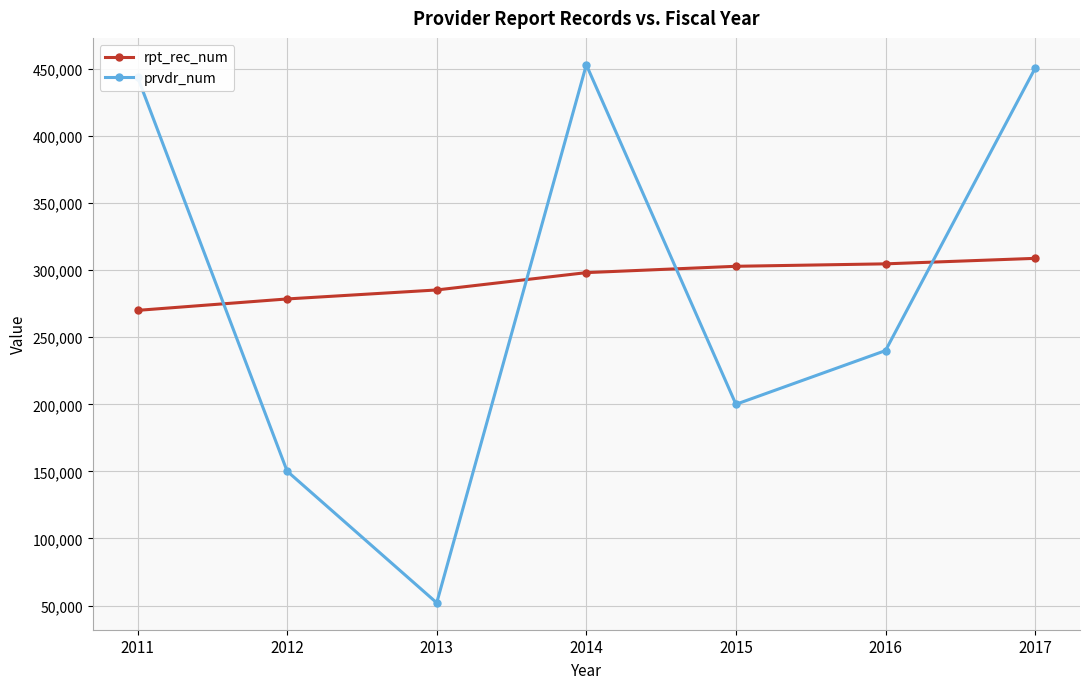

What is the average value of the rpt_rec_num series?

292639